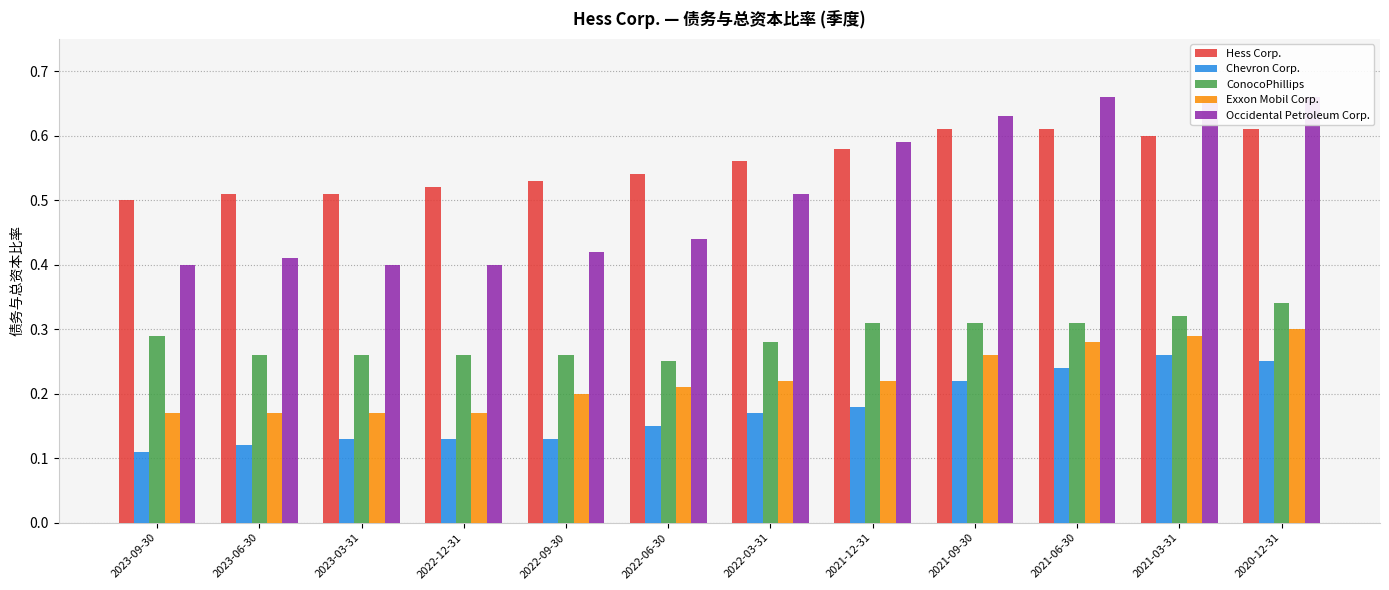

What is the sum of all Chevron Corp. values?

2.1